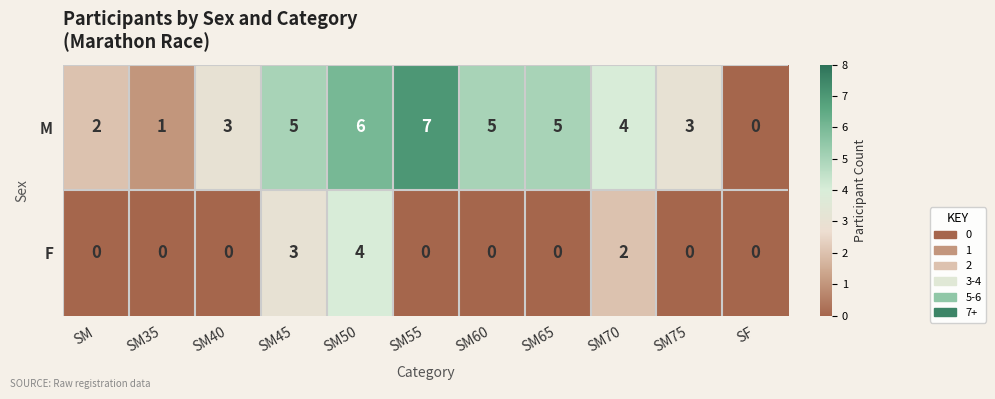

Between SM60 and SF, which series saw the biggest shift?

M